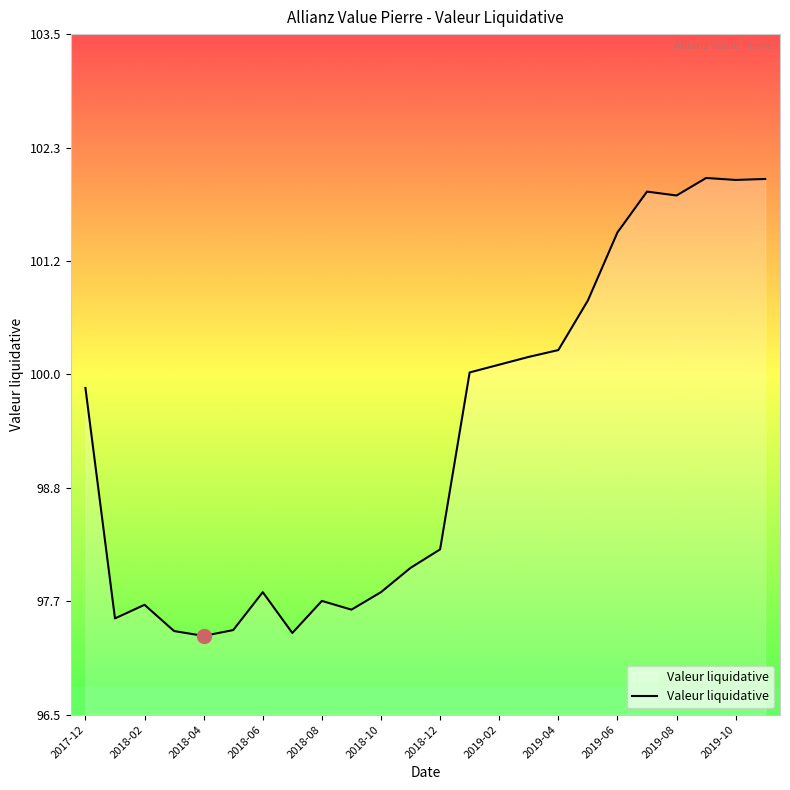

What is the minimum value shown in the chart?

97.3